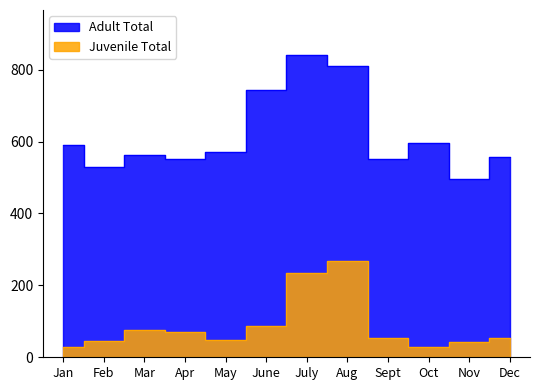

Rank the series by their average value, from lowest to highest.

Juvenile Total, Adult Total